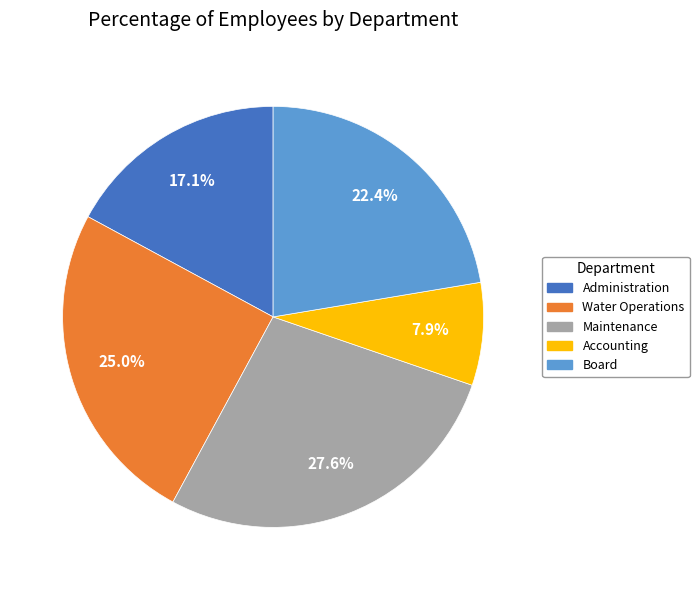

Count the number of slices in the pie.

5